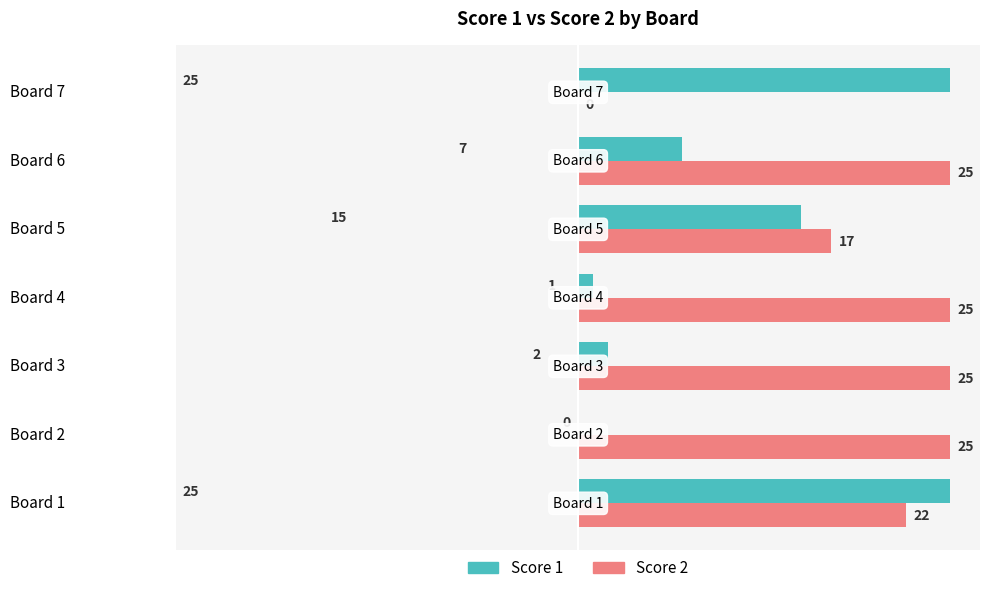

What is the maximum value shown in the chart?

25